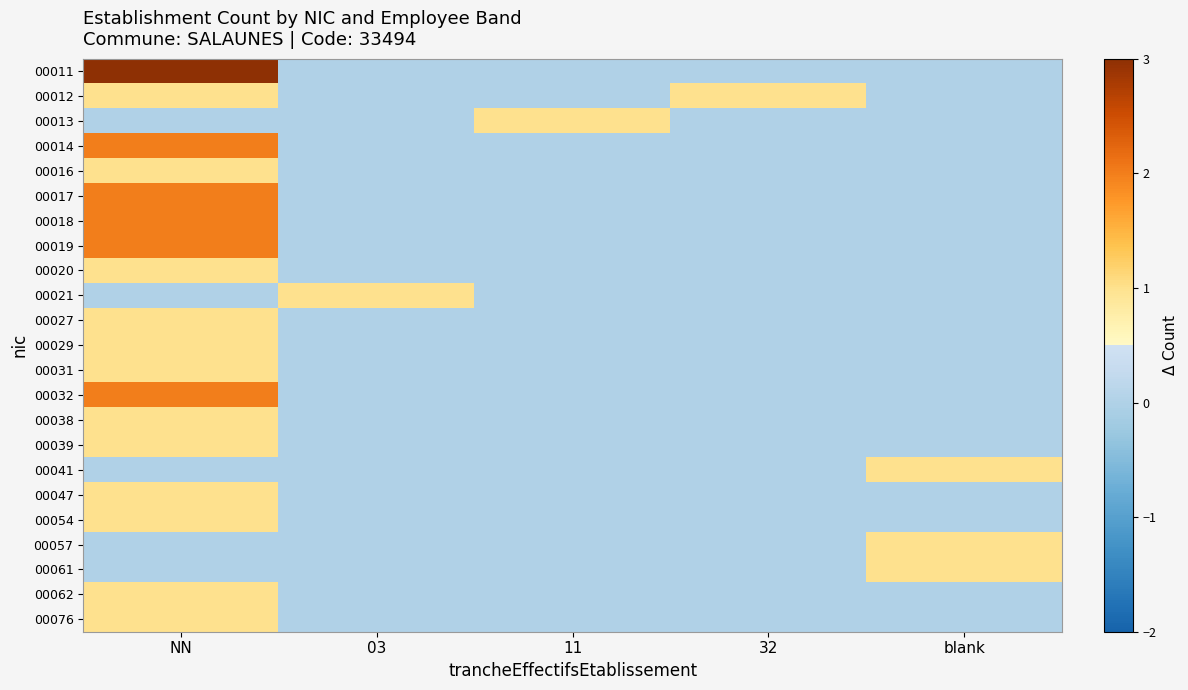

Reading left to right, extract all data points from this chart.

00011: NN=3	03=0	11=0	32=0	blank=0
00012: NN=1	03=0	11=0	32=1	blank=0
00013: NN=0	03=0	11=1	32=0	blank=0
00014: NN=2	03=0	11=0	32=0	blank=0
00016: NN=1	03=0	11=0	32=0	blank=0
00017: NN=2	03=0	11=0	32=0	blank=0
00018: NN=2	03=0	11=0	32=0	blank=0
00019: NN=2	03=0	11=0	32=0	blank=0
00020: NN=1	03=0	11=0	32=0	blank=0
00021: NN=0	03=1	11=0	32=0	blank=0
00027: NN=1	03=0	11=0	32=0	blank=0
00029: NN=1	03=0	11=0	32=0	blank=0
00031: NN=1	03=0	11=0	32=0	blank=0
00032: NN=2	03=0	11=0	32=0	blank=0
00038: NN=1	03=0	11=0	32=0	blank=0
00039: NN=1	03=0	11=0	32=0	blank=0
00041: NN=0	03=0	11=0	32=0	blank=1
00047: NN=1	03=0	11=0	32=0	blank=0
00054: NN=1	03=0	11=0	32=0	blank=0
00057: NN=0	03=0	11=0	32=0	blank=1
00061: NN=0	03=0	11=0	32=0	blank=1
00062: NN=1	03=0	11=0	32=0	blank=0
00076: NN=1	03=0	11=0	32=0	blank=0